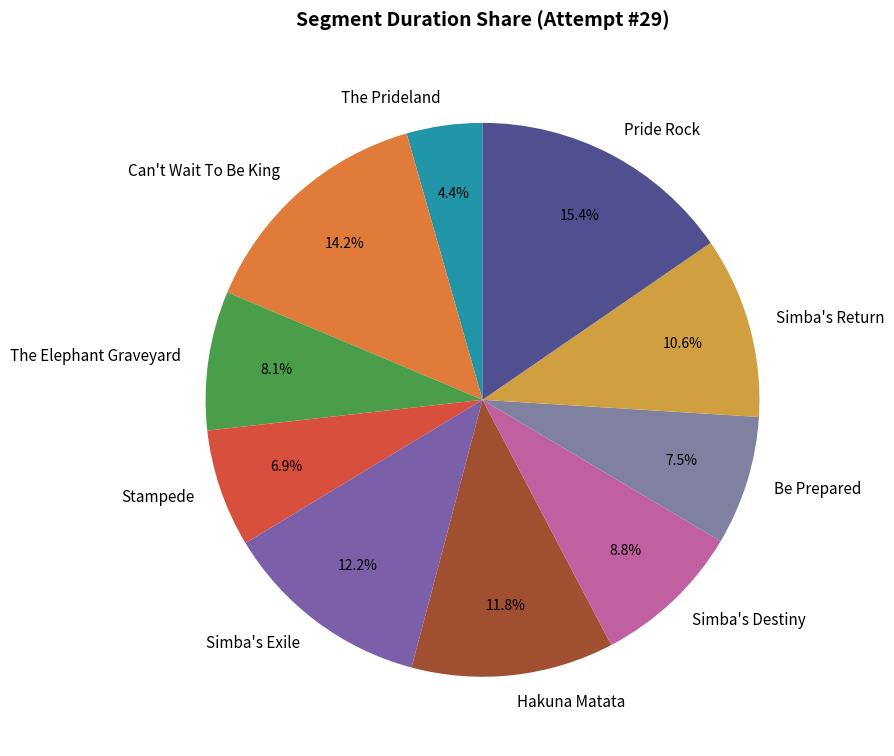

Does Hakuna Matata represent more than half of the total?

No